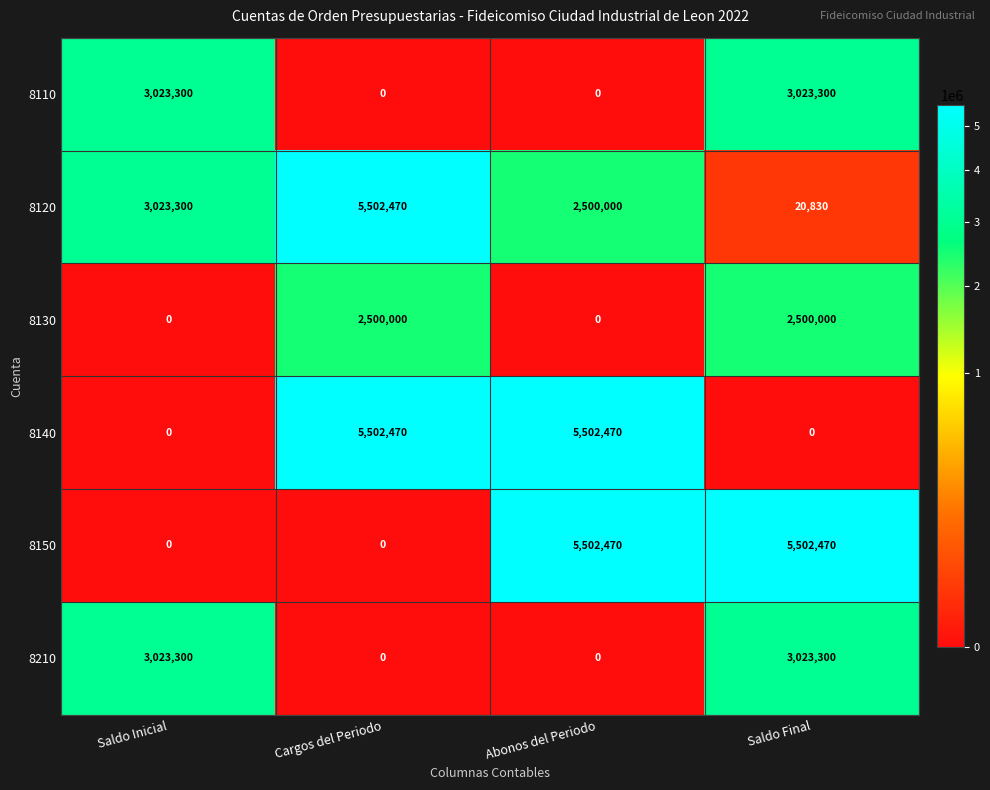

Which series has the largest total across all categories?

8120